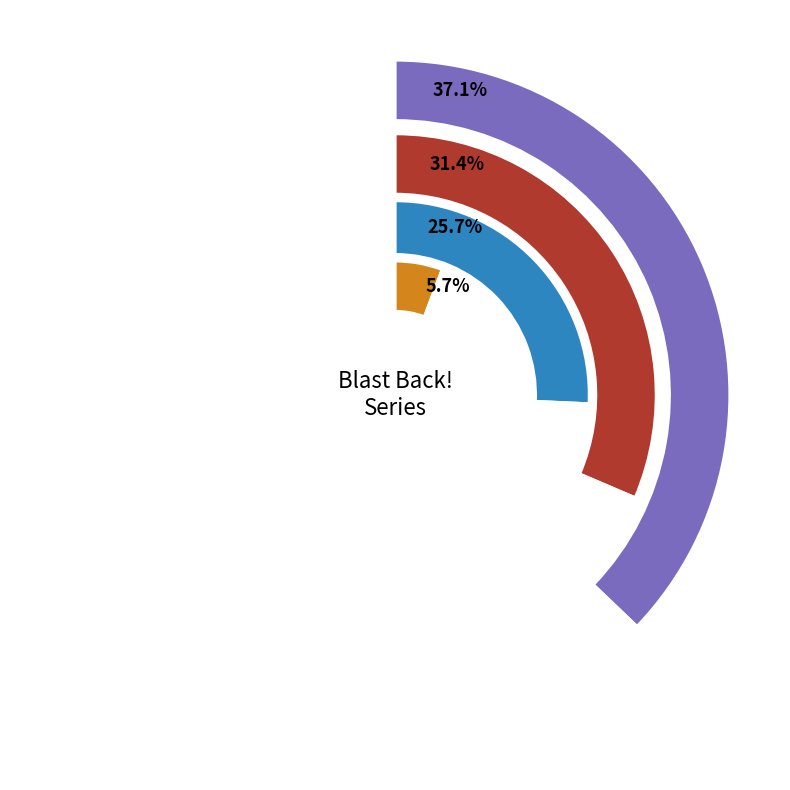

What percentage is the Trade Paperback slice, to the nearest percent?

37%